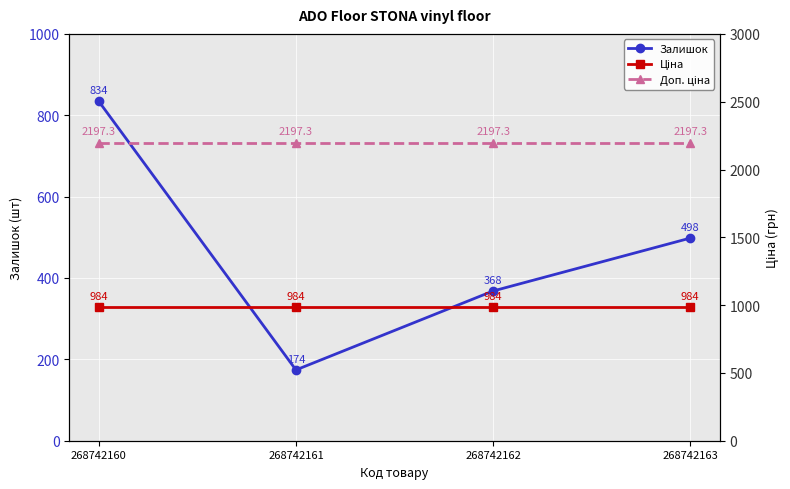

Reading right to left, transcribe all the data shown in this chart.

Залишок: 268742163=498.0	268742162=368.0	268742161=174.0	268742160=834.0
Ціна: 268742163=984.0	268742162=984.0	268742161=984.0	268742160=984.0
Доп. ціна: 268742163=2197.3	268742162=2197.3	268742161=2197.3	268742160=2197.3